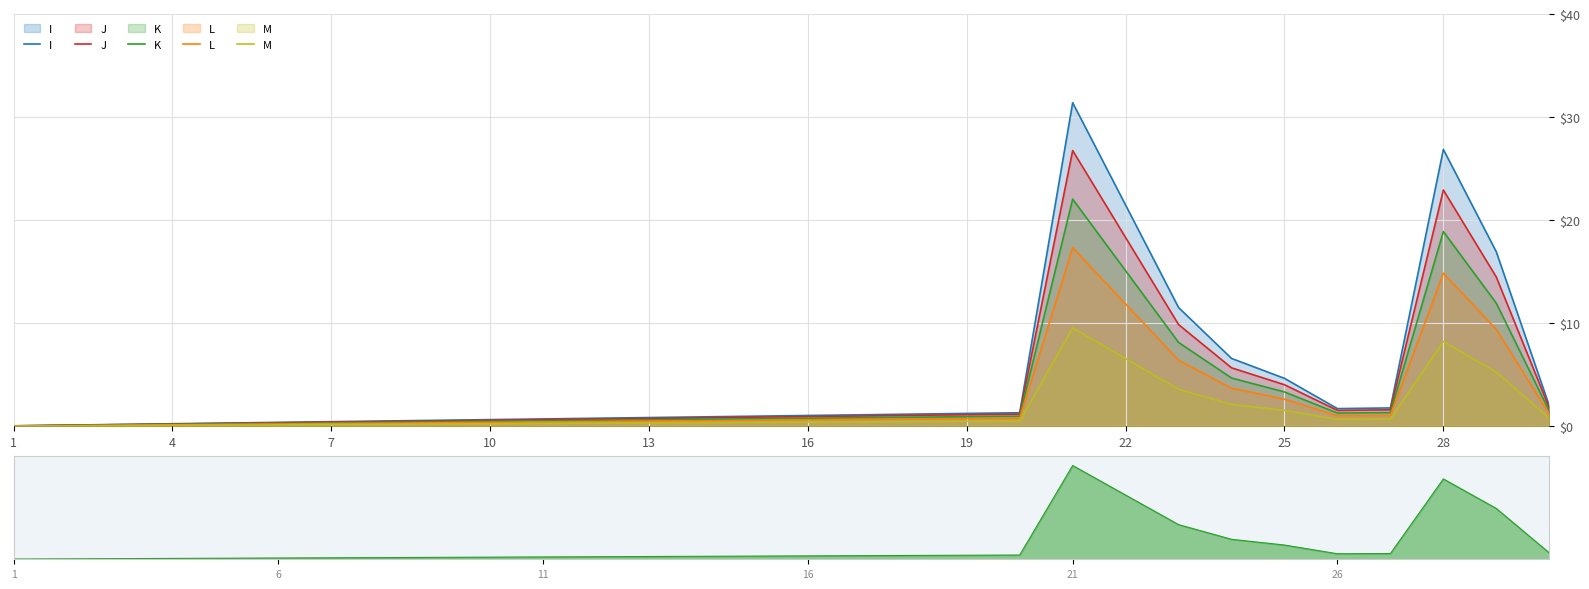

How many series are shown in this chart?

5